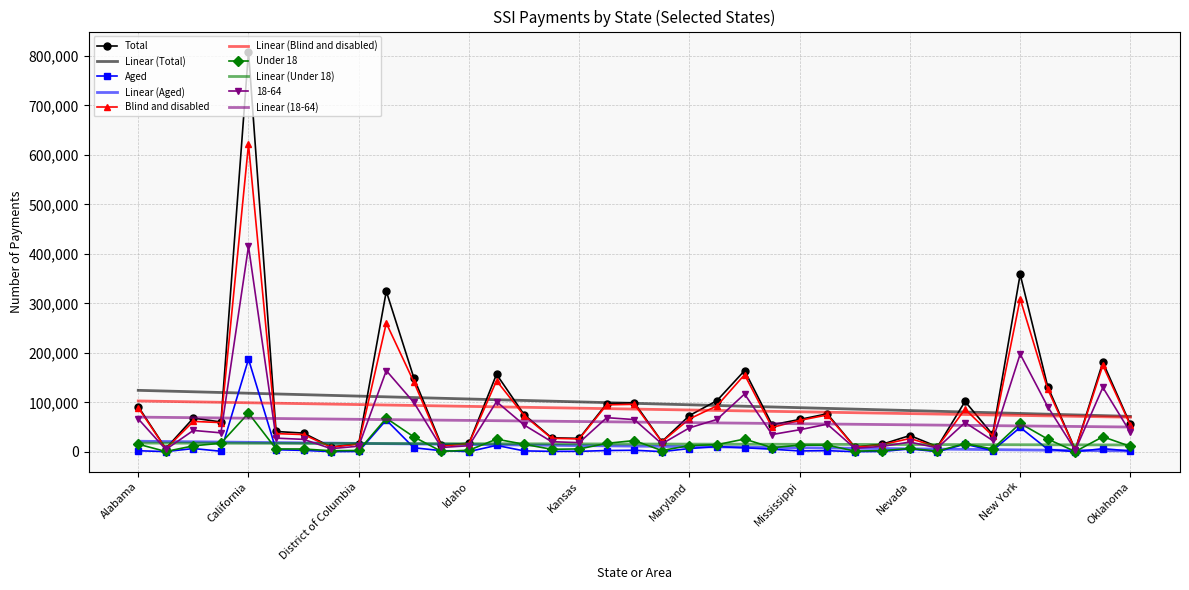

What is the maximum value for Under 18?

78252.0